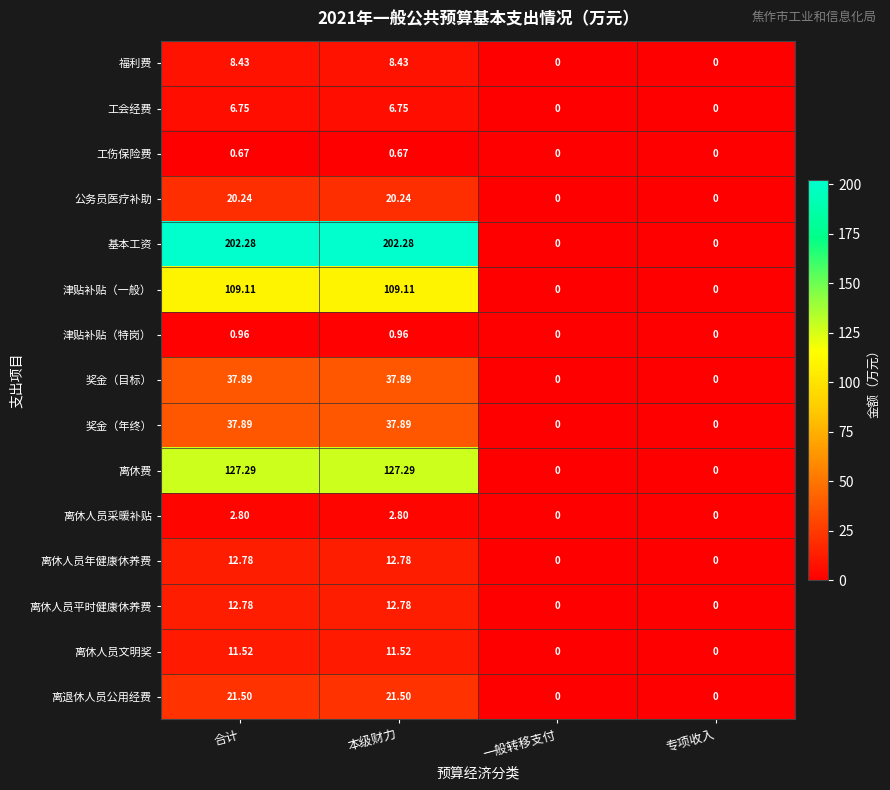

At which label does 离休费 first exceed 127?

合计